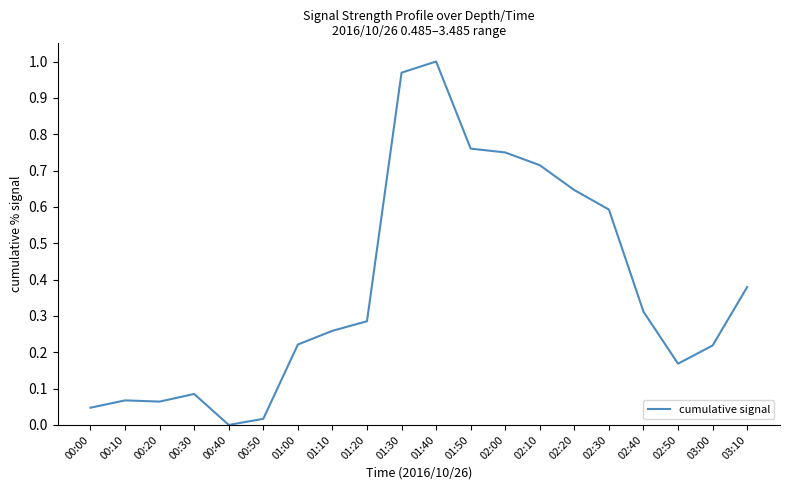

The chart shows a value of 0.0 at 00:10. True or false?

False